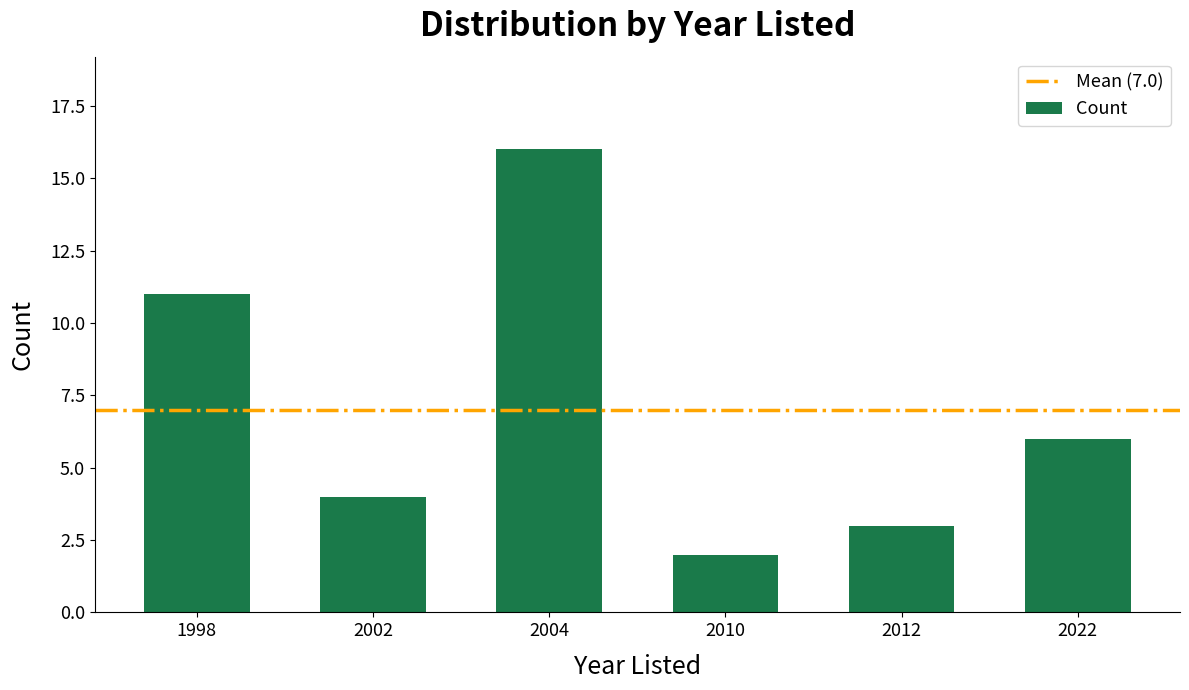

Rank the categories by value from highest to lowest.

2004, 1998, 2022, 2002, 2012, 2010